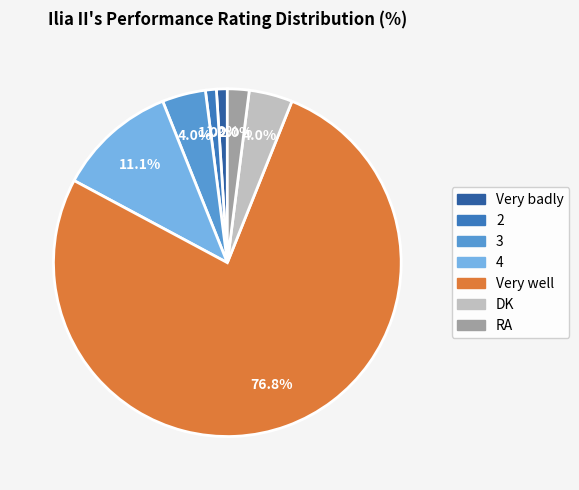

Does 3 account for over 50% of the chart?

No